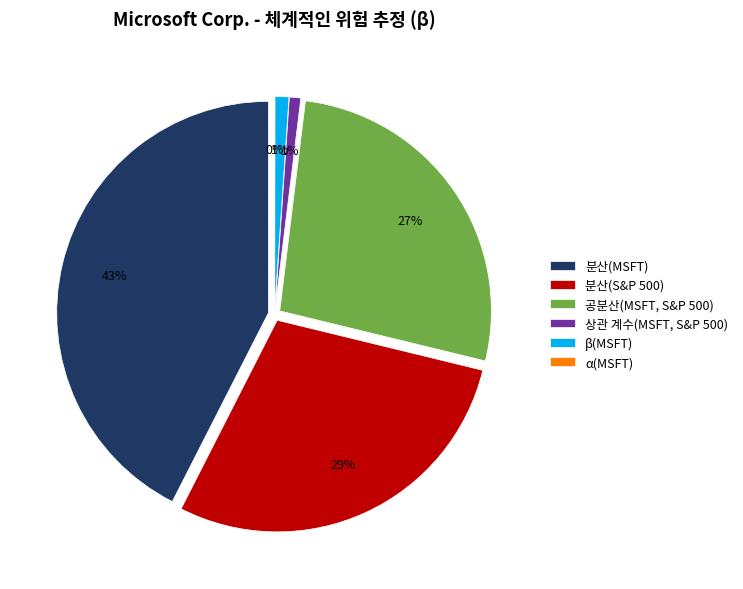

Is it true that 분산(MSFT) is 54% of the pie?

False